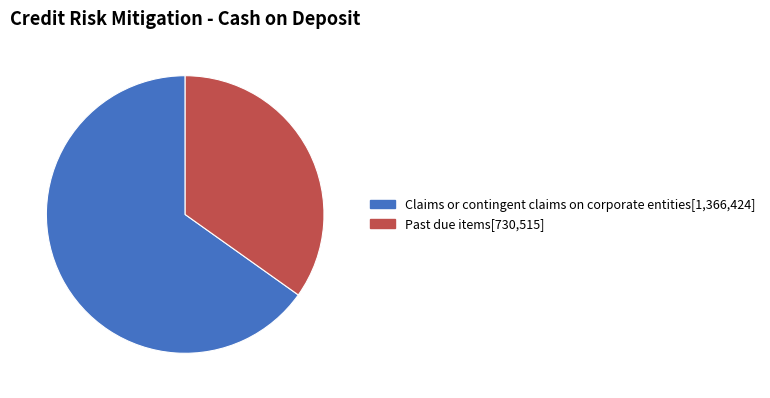

Approximately how many times larger is the value at Claims or contingent claims on corporate entities compared to Past due items?

1.9